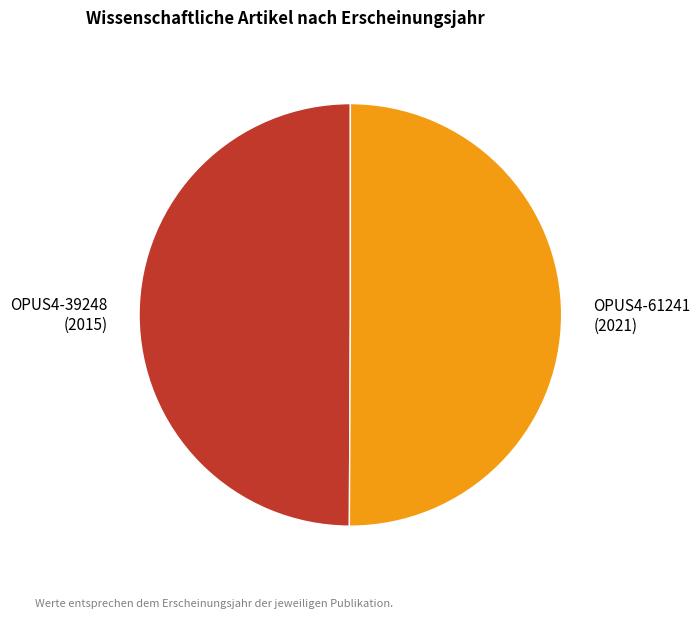

How many slices are in this pie chart?

2